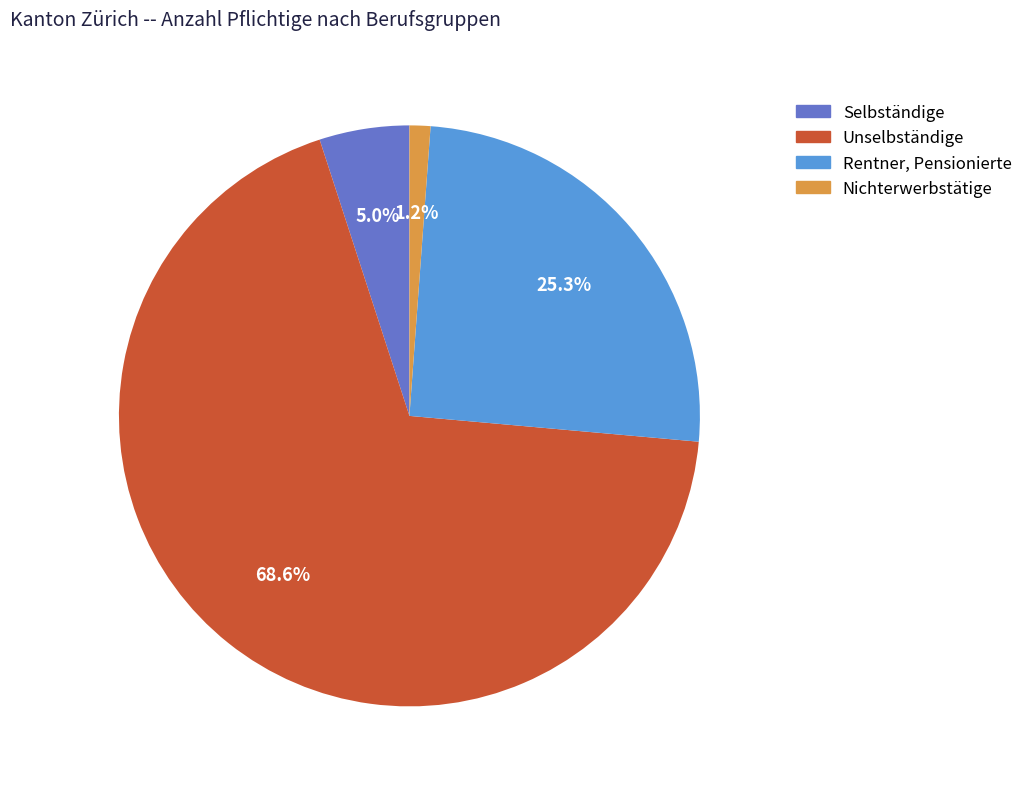

Is there any slice that represents more than half of the pie?

Yes